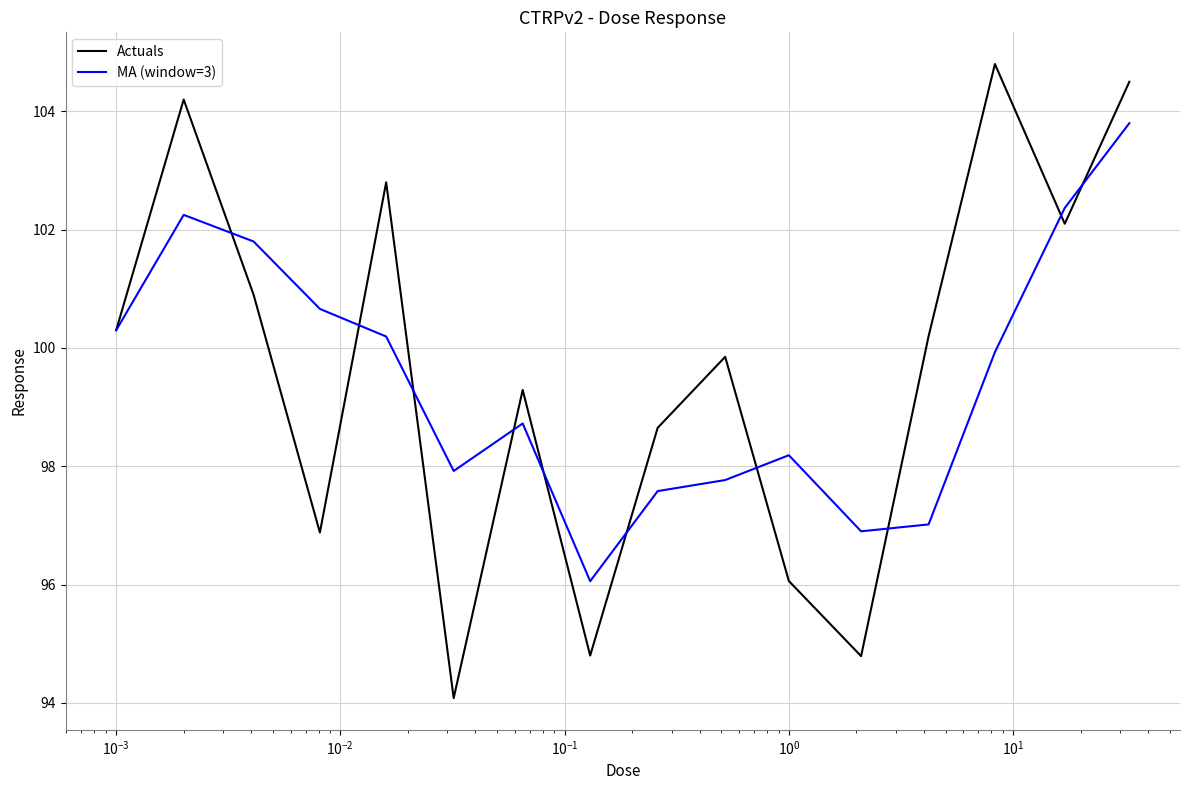

Which series has the largest range (max minus min)?

Actuals